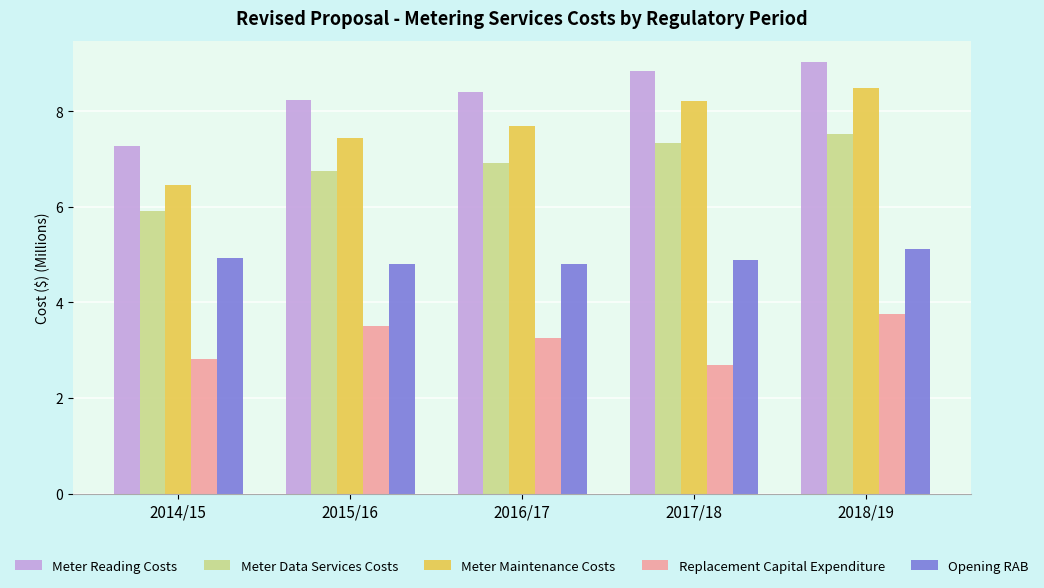

The value of Opening RAB at 2017/18 is 4.9. True or false?

True